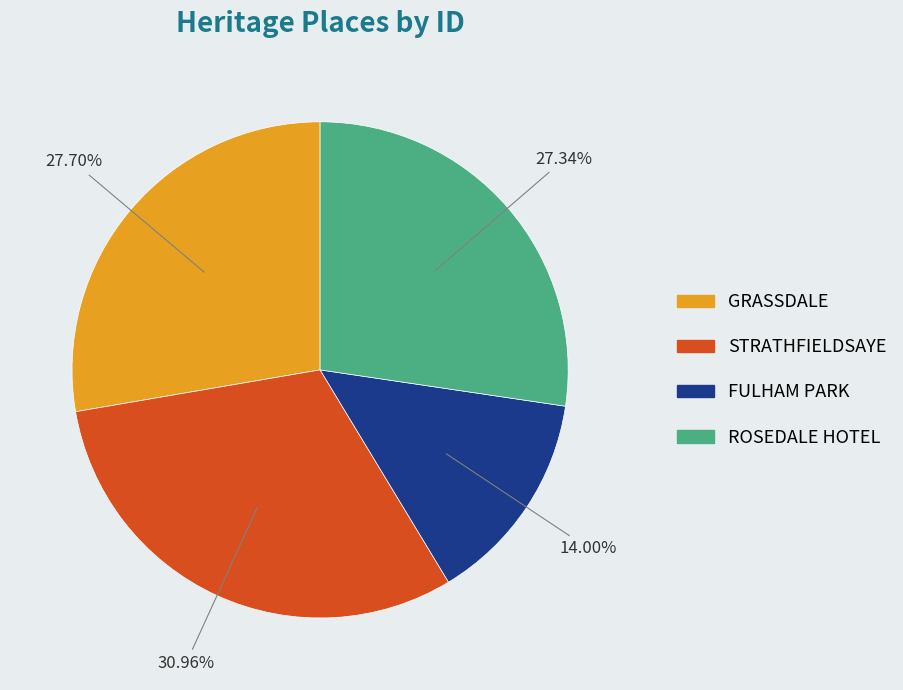

Is it true that ROSEDALE HOTEL is 27% of the pie?

True